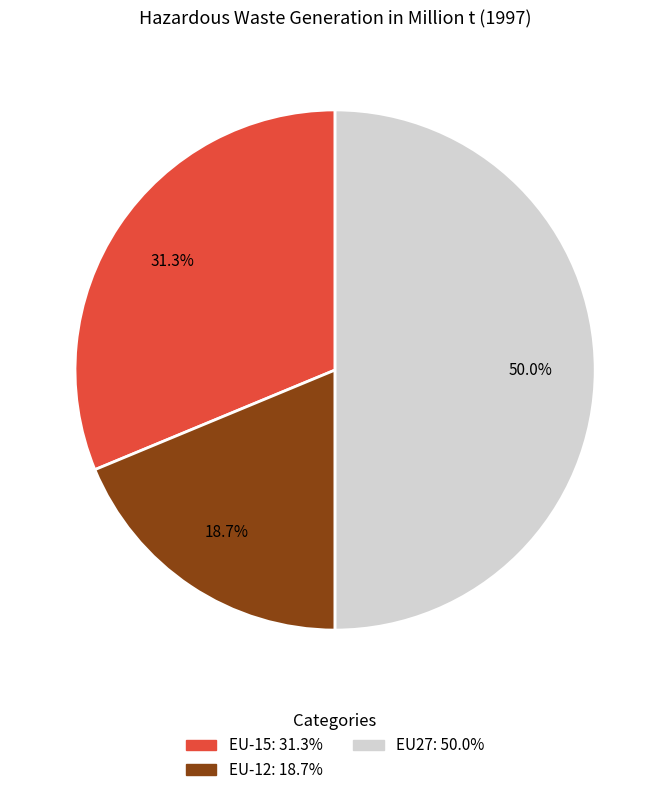

Does EU-15 represent more than half of the total?

No